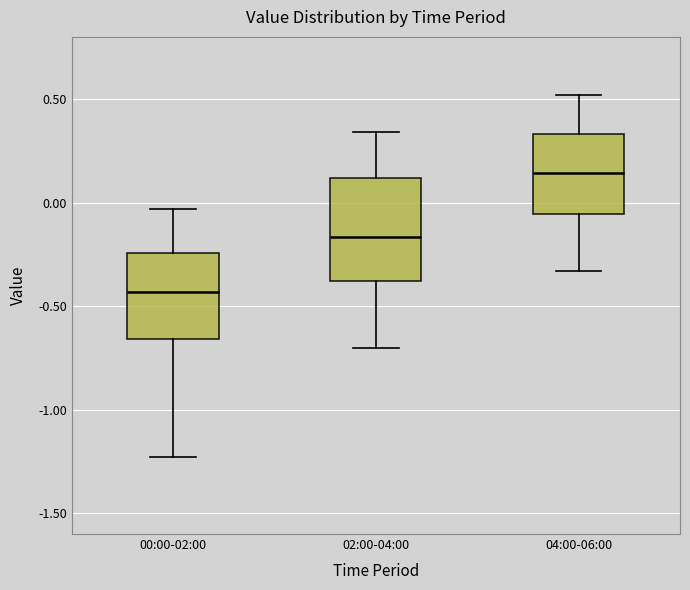

Reading left to right, read every box against the y-axis: the position of its median line, the range the box covers, and the ends of its whiskers. The values are not printed on the chart, so give them approximately, as read against the axis.

00:00-02:00: median -0.45, box -0.65 to -0.25, whiskers -1.25 to -0.05
02:00-04:00: median -0.15, box -0.40 to 0.10, whiskers -0.70 to 0.35
04:00-06:00: median 0.15, box -0.05 to 0.35, whiskers -0.35 to 0.50